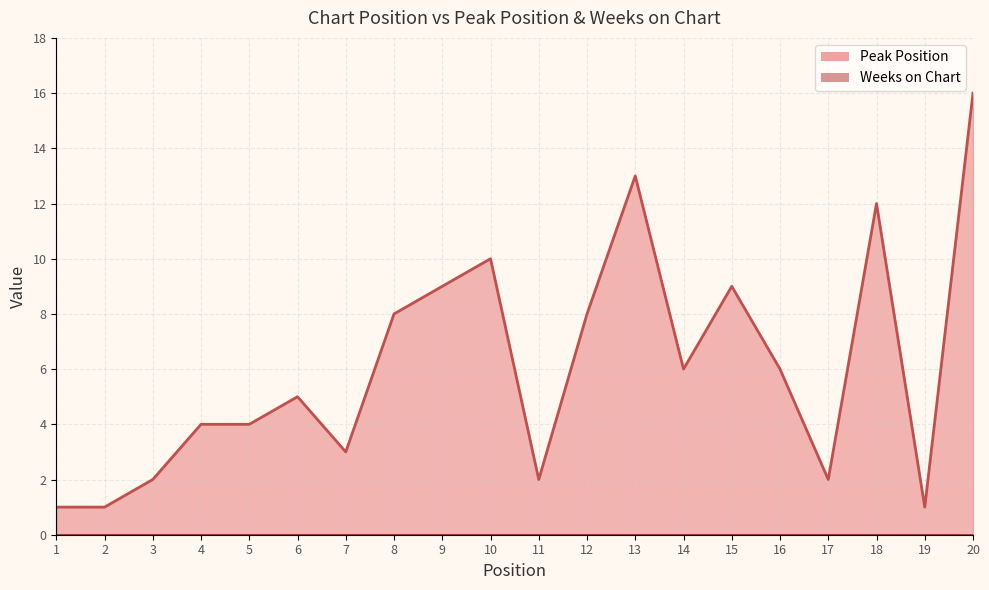

Count the number of categories in the chart.

20